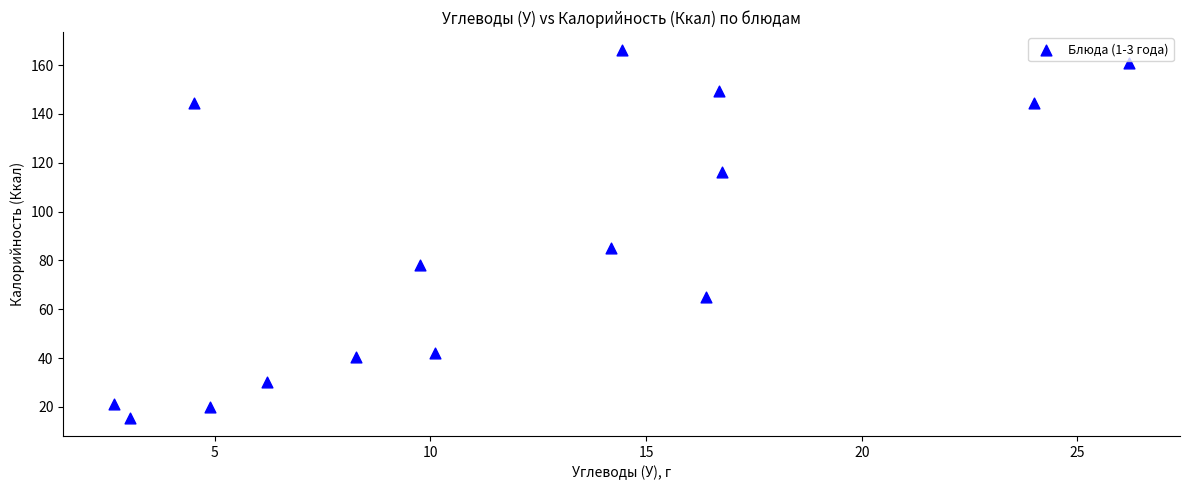

What Y value in the scatter plot is closest to 90?

85.0